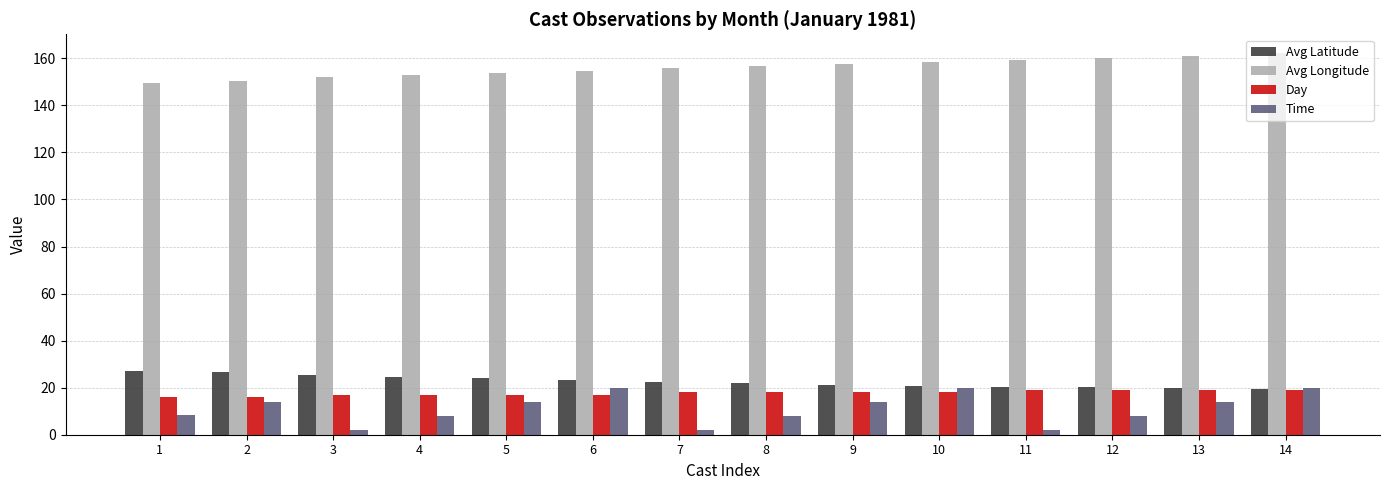

What is the minimum value for Avg Longitude?

149.6